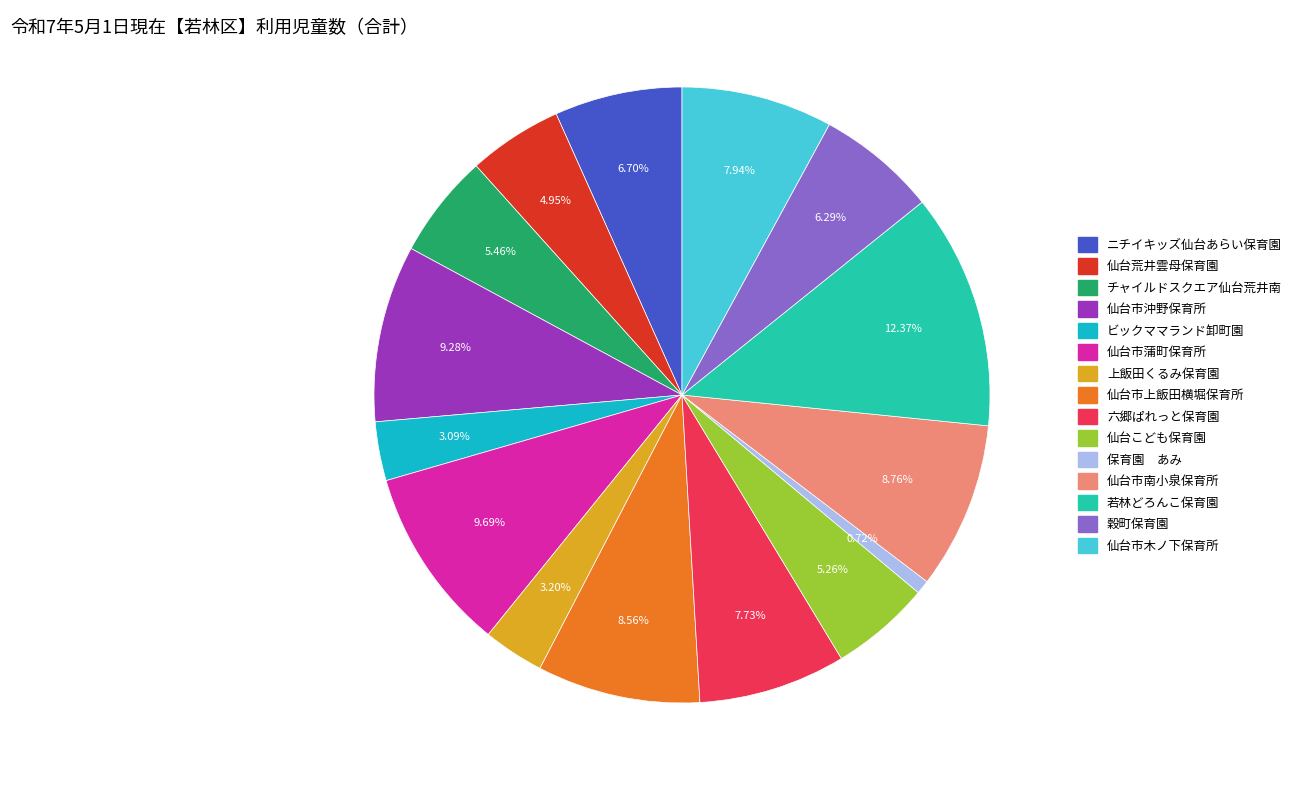

Approximately how many times larger is the value at 仙台荒井雲母保育園 compared to 上飯田くるみ保育園?

1.5